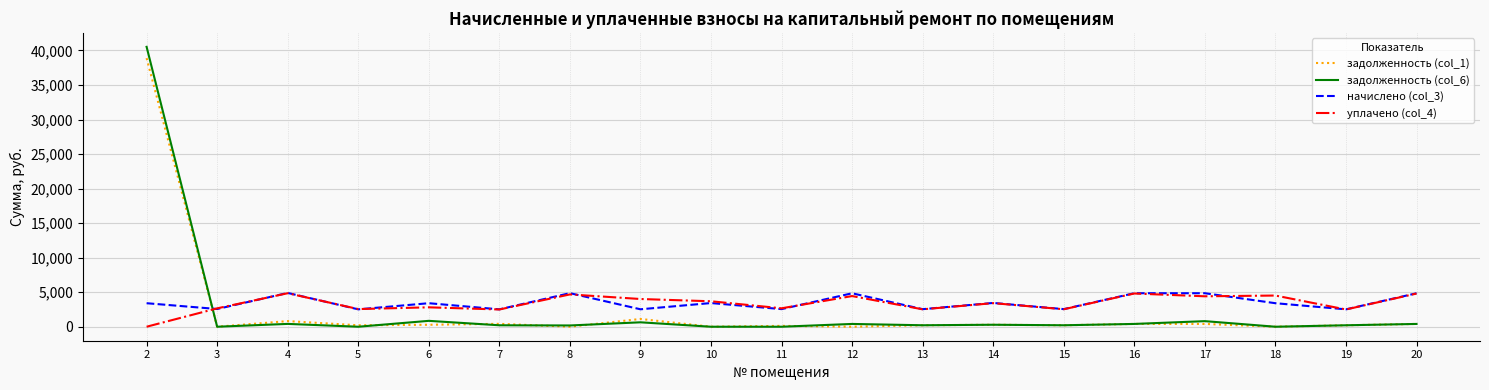

Does the chart have visible grid lines?

Yes